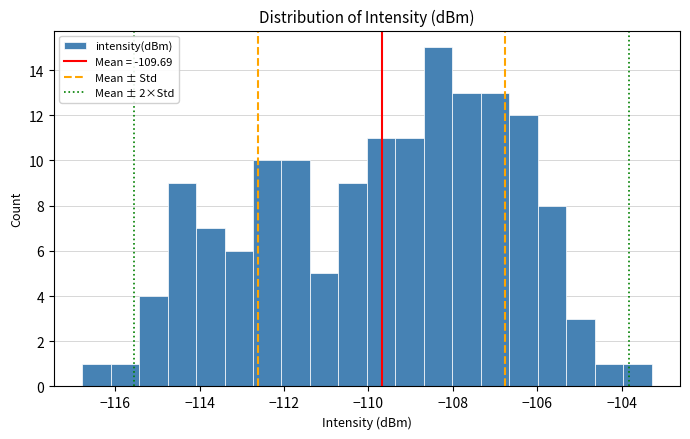

Read against the x-axis, roughly where is the centre of the tallest bar?

-108.4